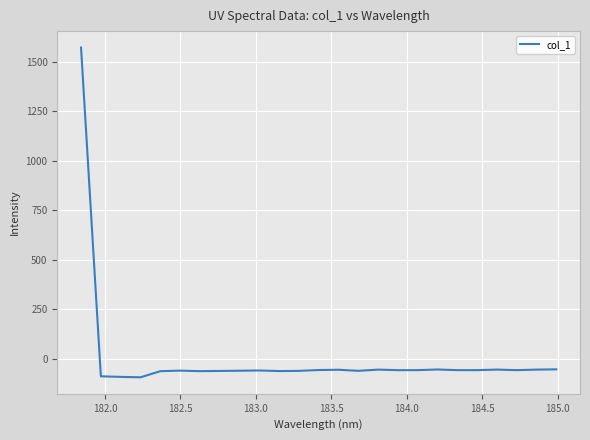

What is the difference between the maximum and minimum values?

1664.1